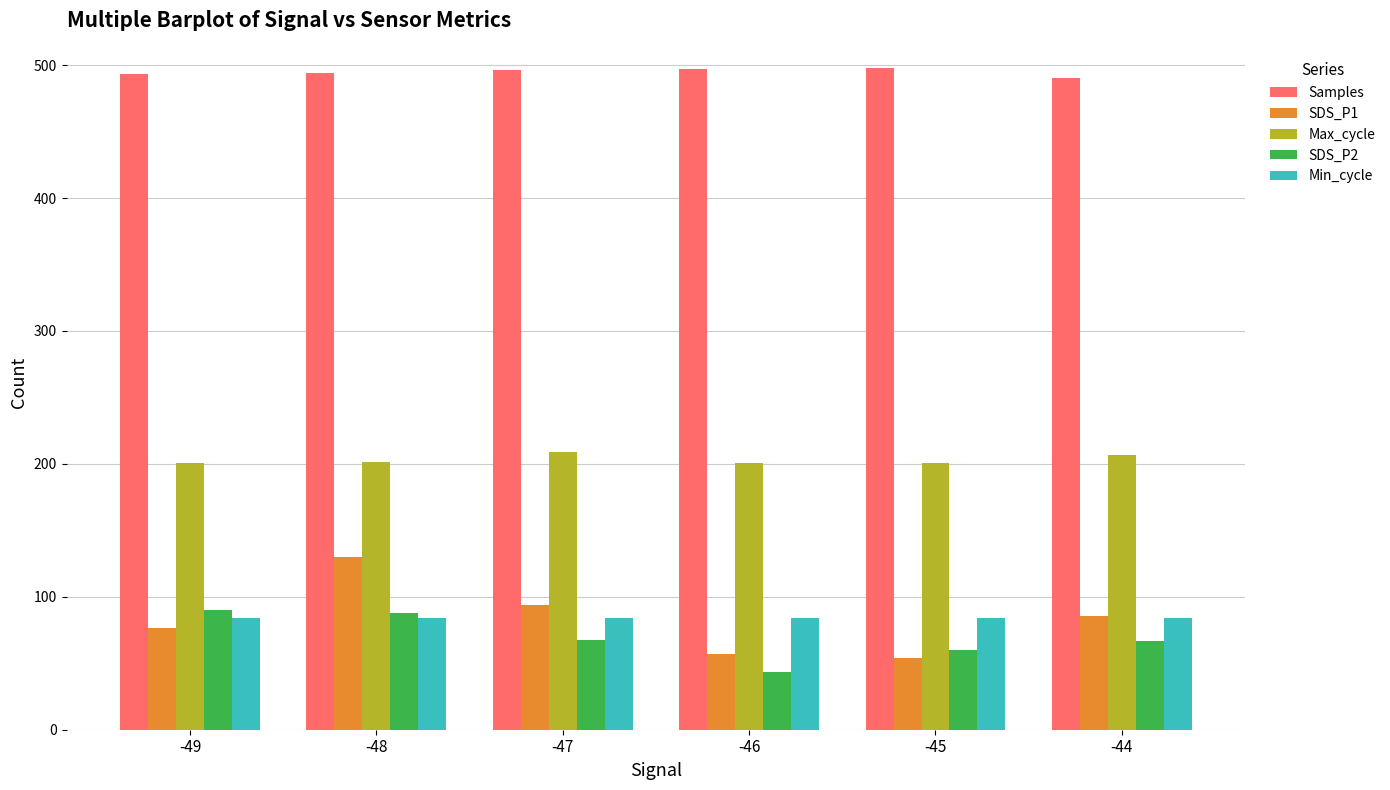

What is the lowest value of the Max_cycle series?

200.4